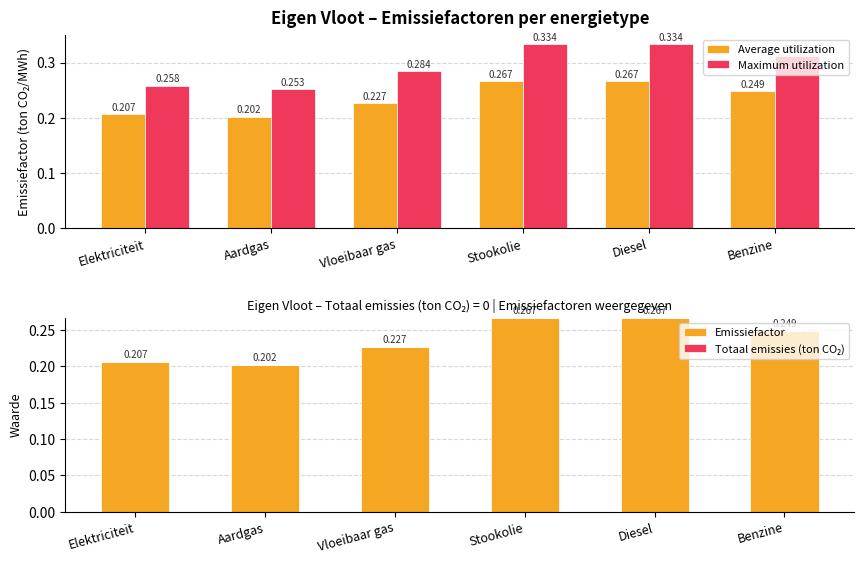

What is the total value across all series at Stookolie?

0.9